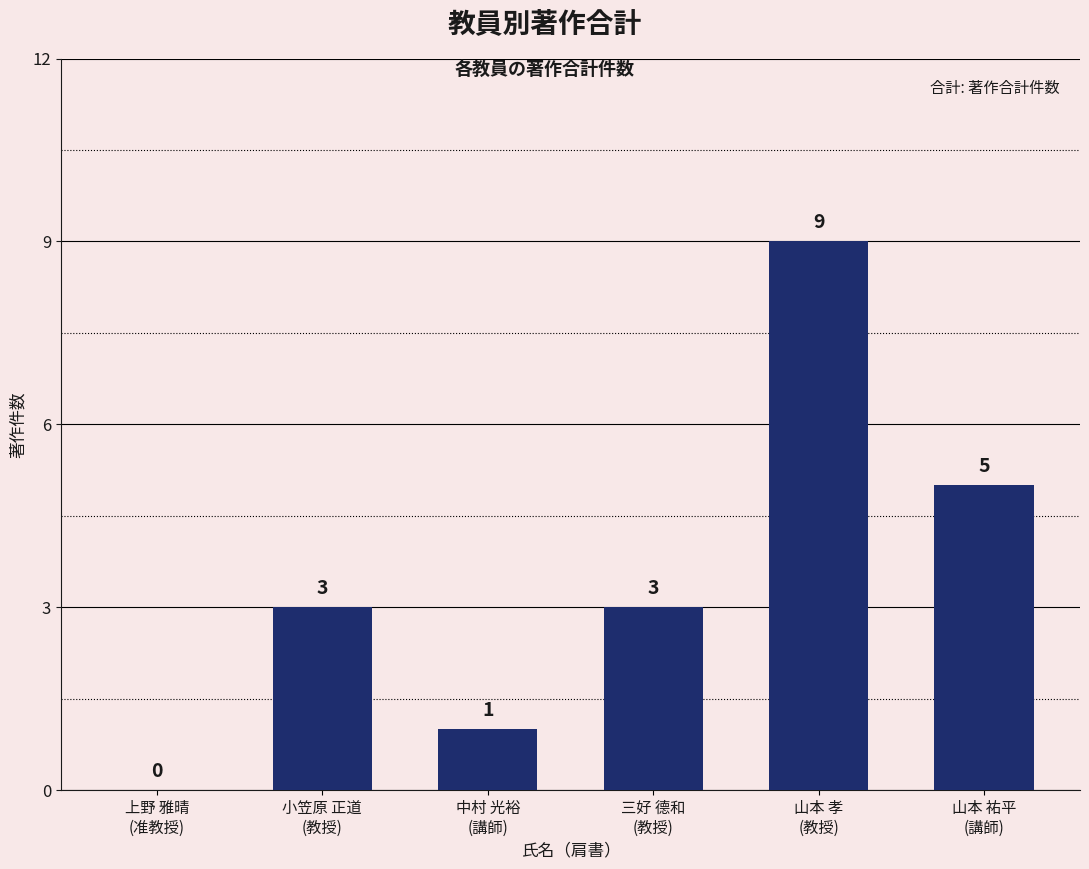

What is the greatest value displayed?

9